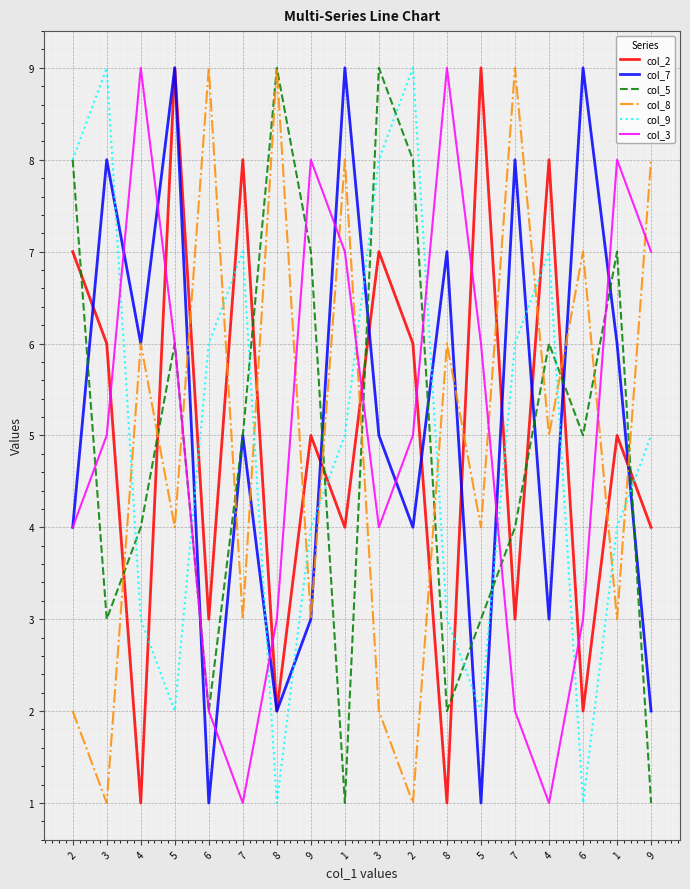

How many lines are shown in the chart?

6